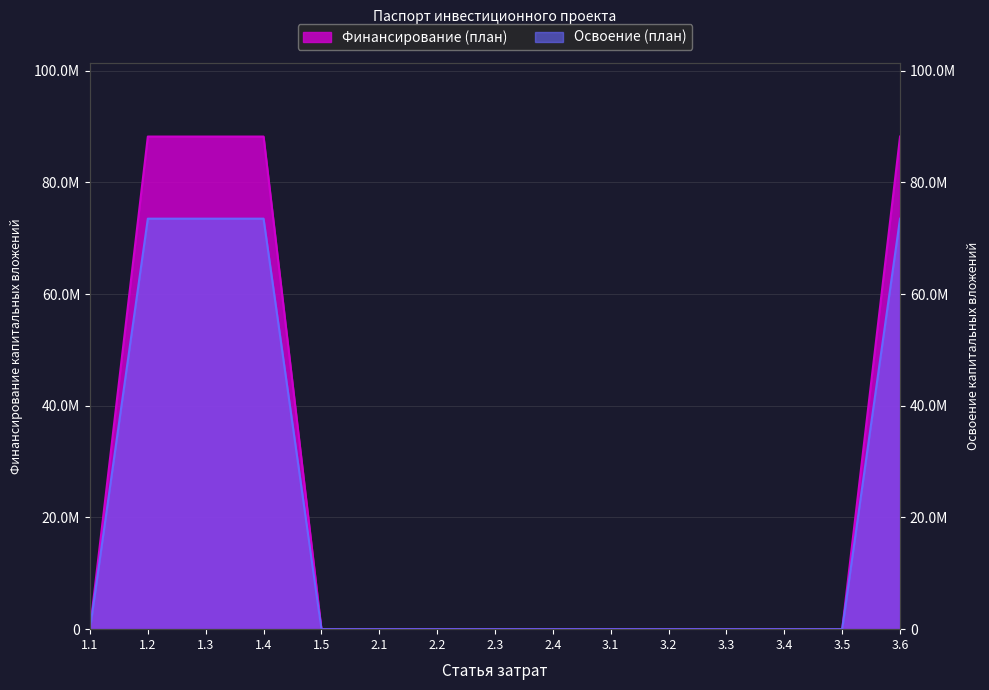

True or false: Финансирование (план) has more than 1 interior local peaks.

False